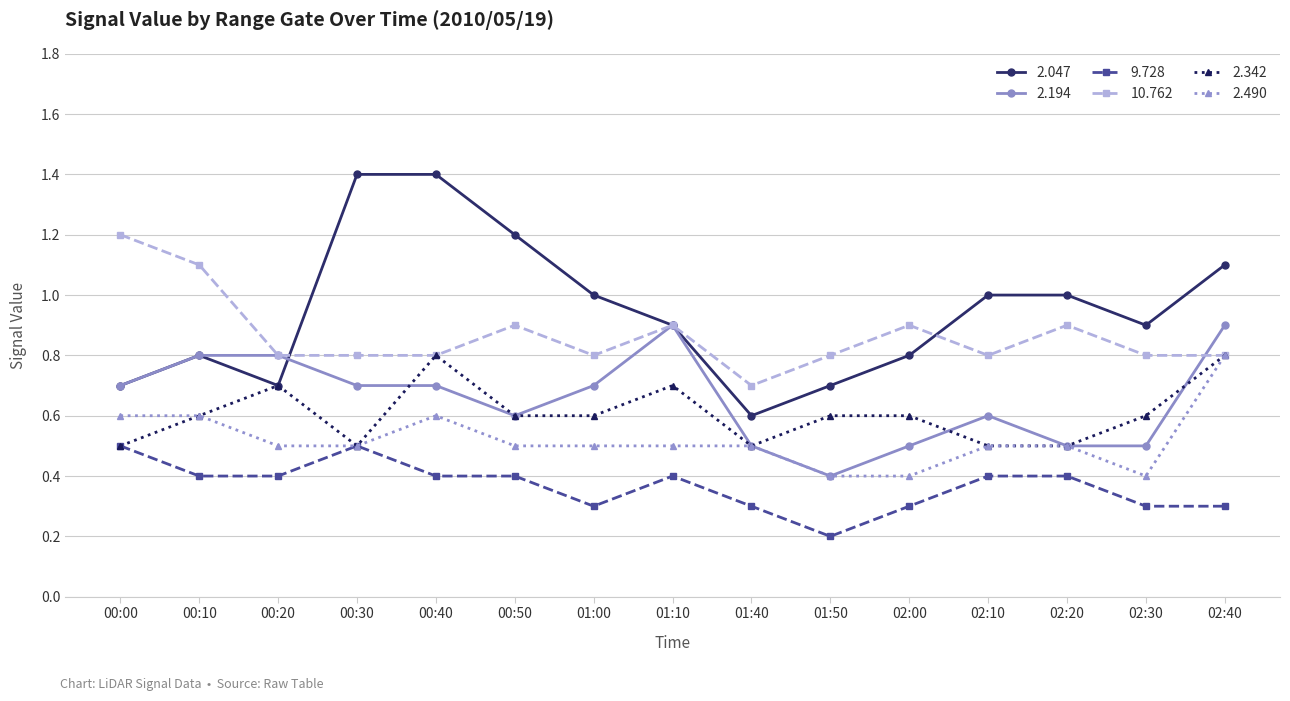

What is the average value of the 2.194 series?

0.7